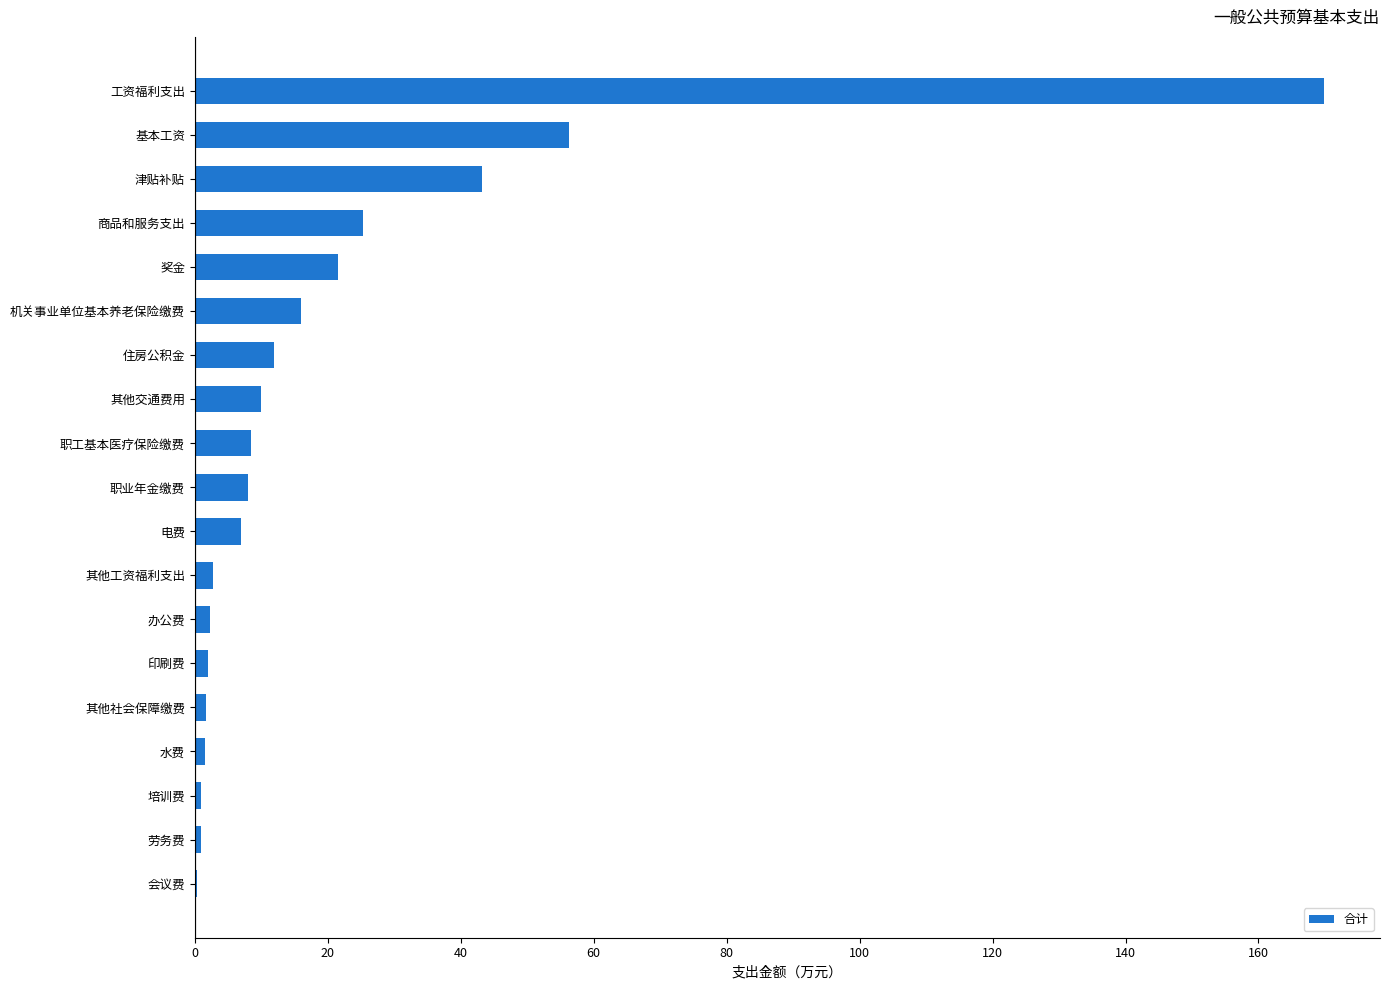

Between 商品和服务支出 and 基本工资, which is larger?

基本工资